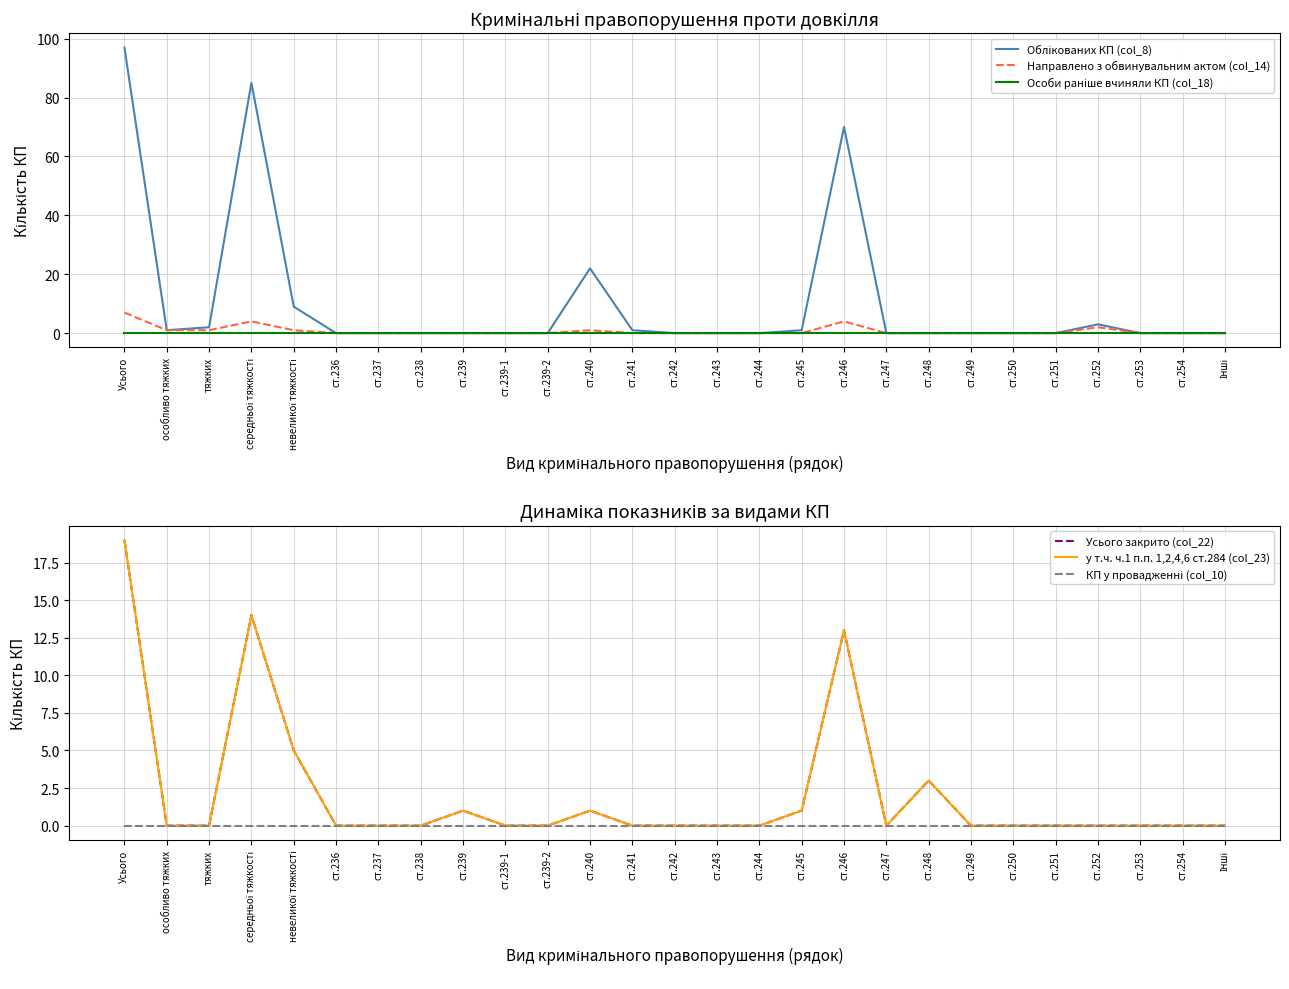

At how many categories does at least one series exceed 75?

2